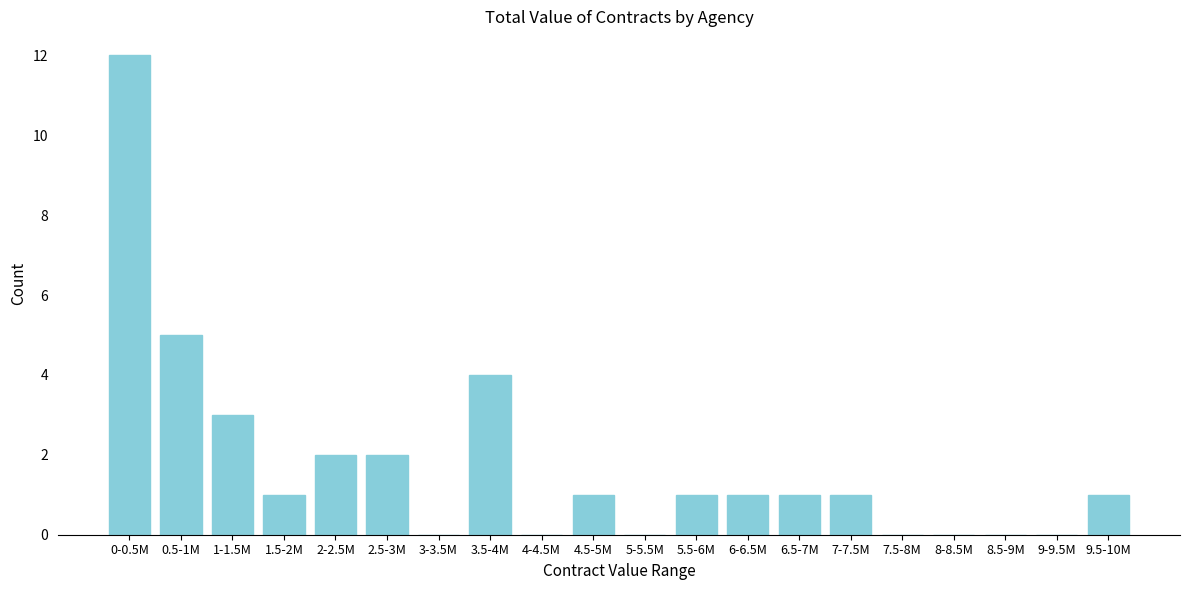

Reading left to right, what are all the values shown in this chart?

0-0.5M=12	0.5-1M=5	1-1.5M=3	1.5-2M=1	2-2.5M=2	2.5-3M=2	3-3.5M=0	3.5-4M=4	4-4.5M=0	4.5-5M=1	5-5.5M=0	5.5-6M=1	6-6.5M=1	6.5-7M=1	7-7.5M=1	7.5-8M=0	8-8.5M=0	8.5-9M=0	9-9.5M=0	9.5-10M=1